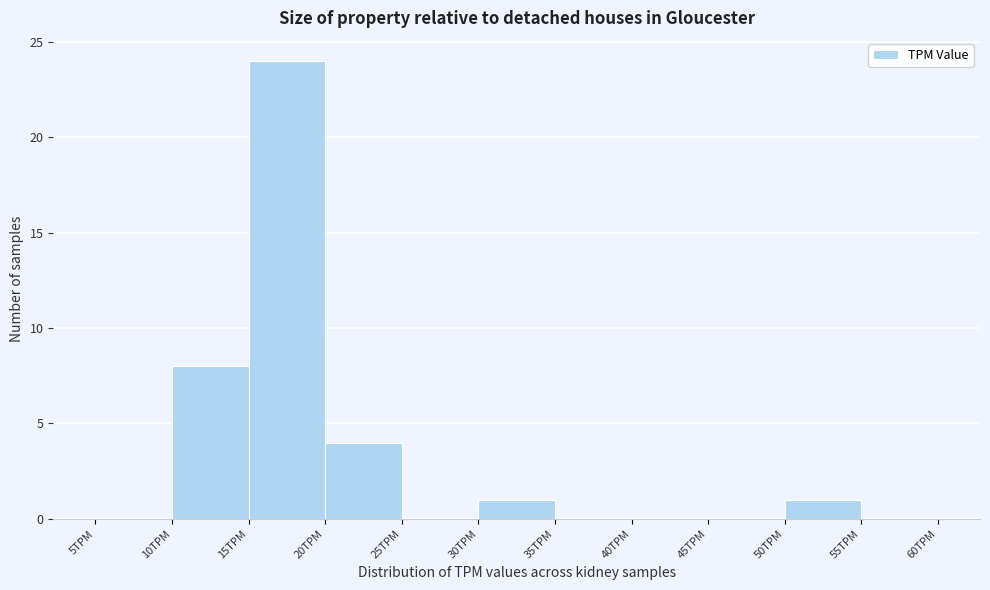

Reading left to right, list every bar in this chart as the range it spans on the x-axis followed by its height. The values are not printed on the chart, so give them approximately, as read against the axis.

5 to 10: 0
10 to 15: 8
15 to 20: 24
20 to 25: 4
25 to 30: 0
30 to 35: 1
35 to 40: 0
40 to 45: 0
45 to 50: 0
50 to 55: 1
55 to 60: 0